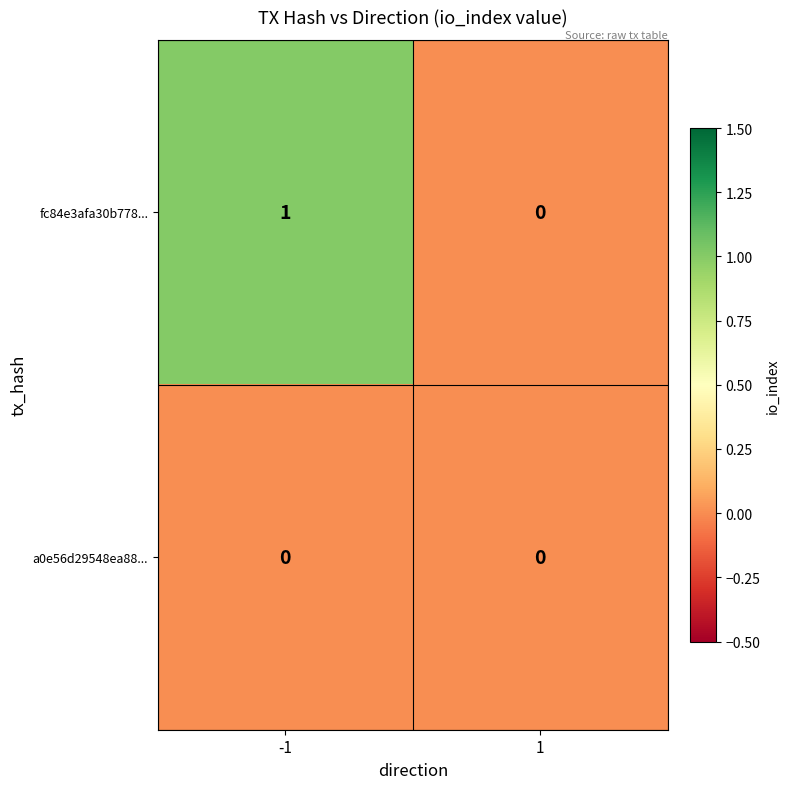

At which category is the sum across all series the highest?

-1